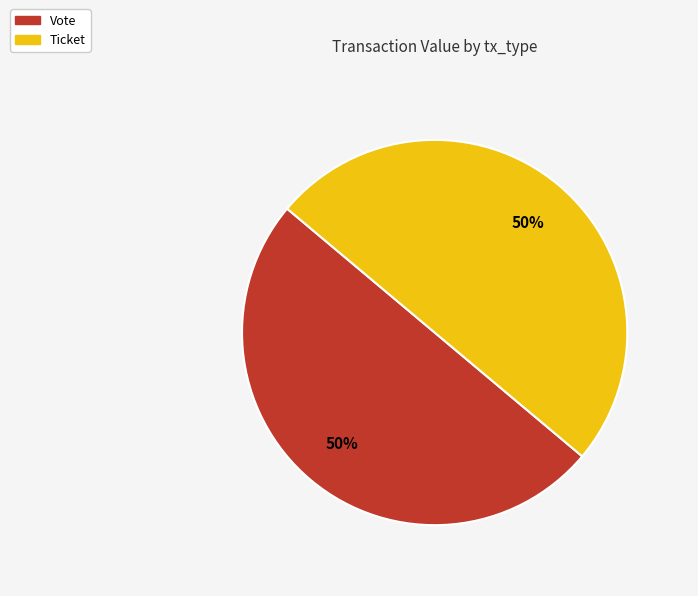

How many segments does this pie chart have?

2